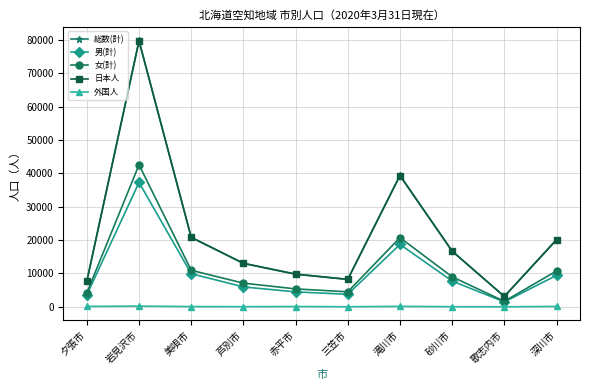

What is the sum of the 外国人 values at 岩見沢市 and 赤平市?

283